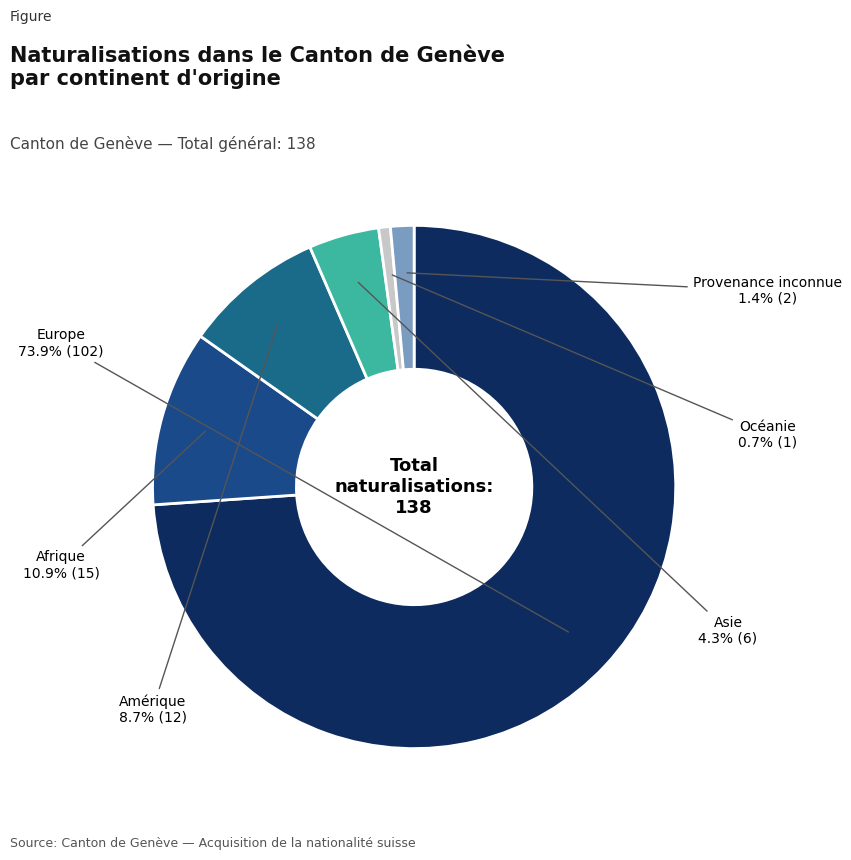

How many segments does this pie chart have?

6